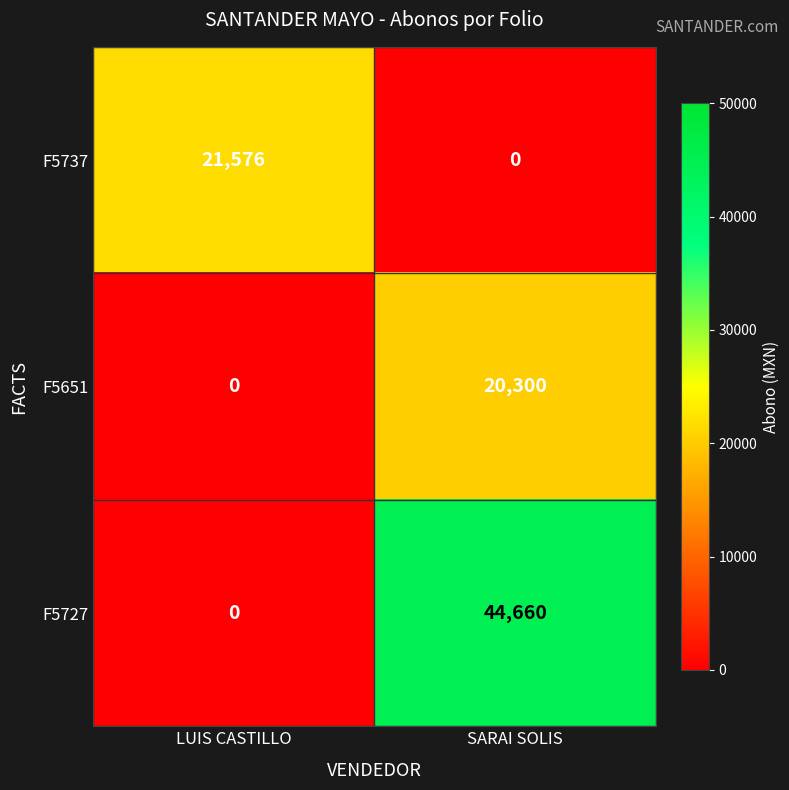

Rank the series at SARAI SOLIS from highest to lowest value.

F5727, F5651, F5737